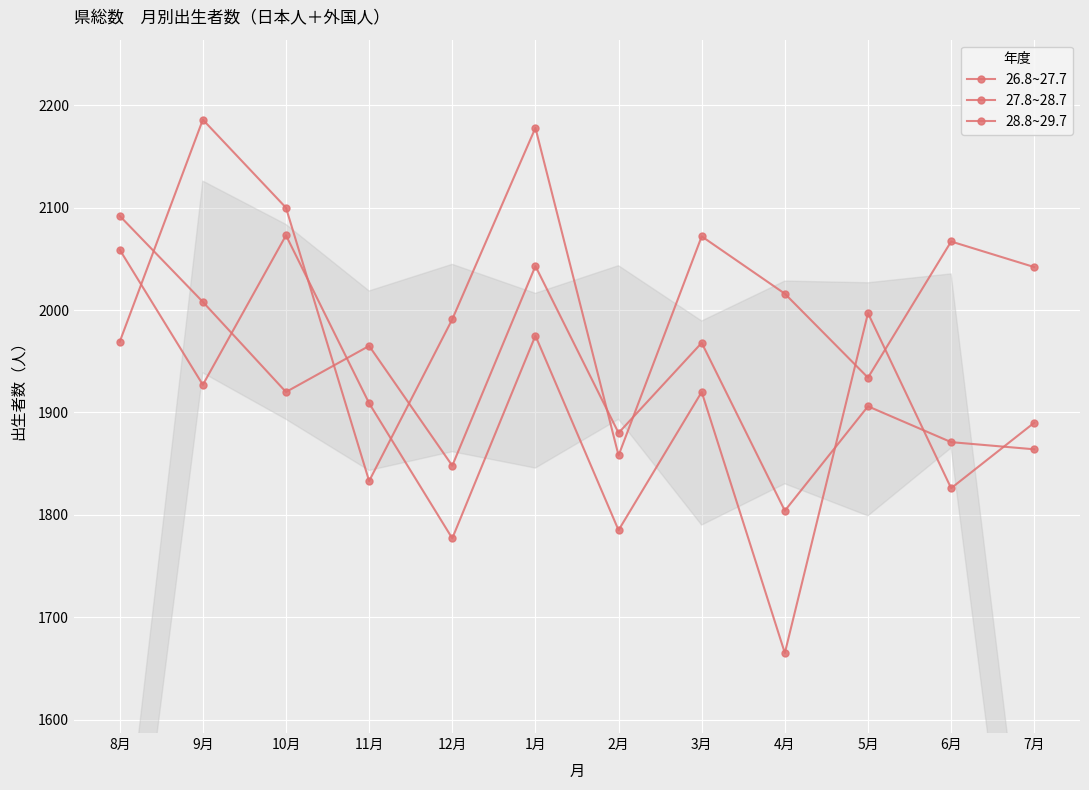

What is the minimum value shown in the chart?

1665